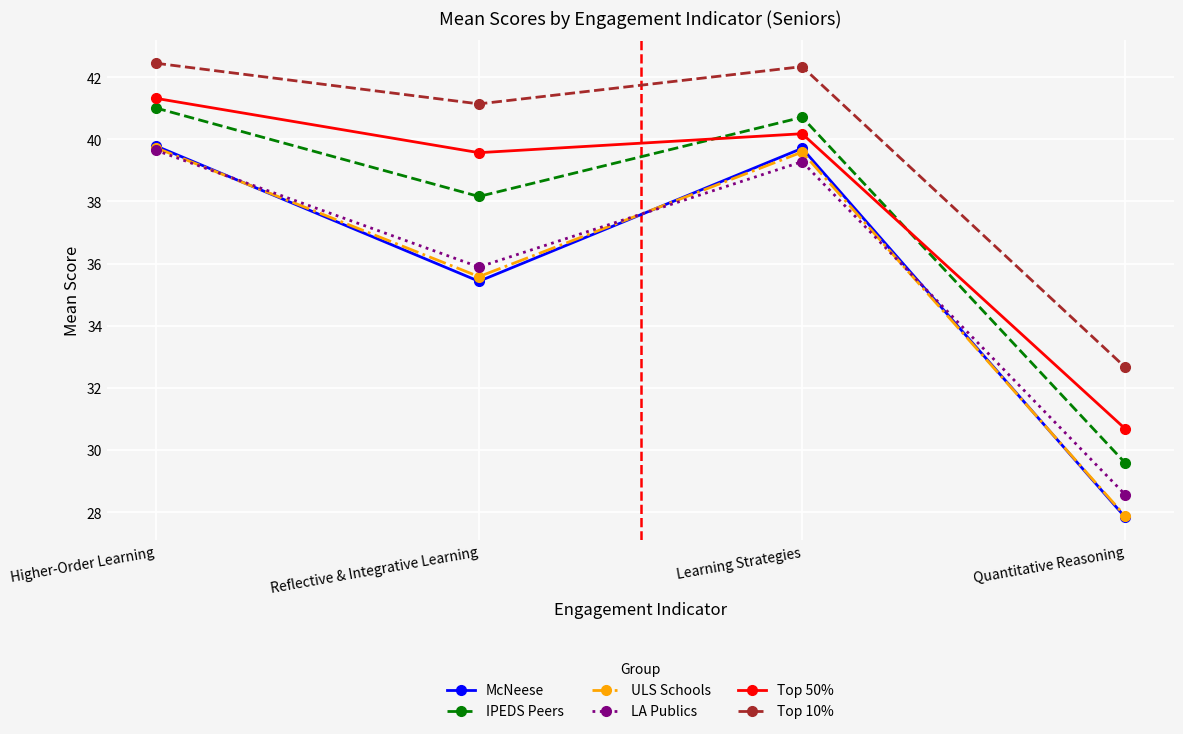

Where does the IPEDS Peers series first go above 40?

Higher-Order Learning